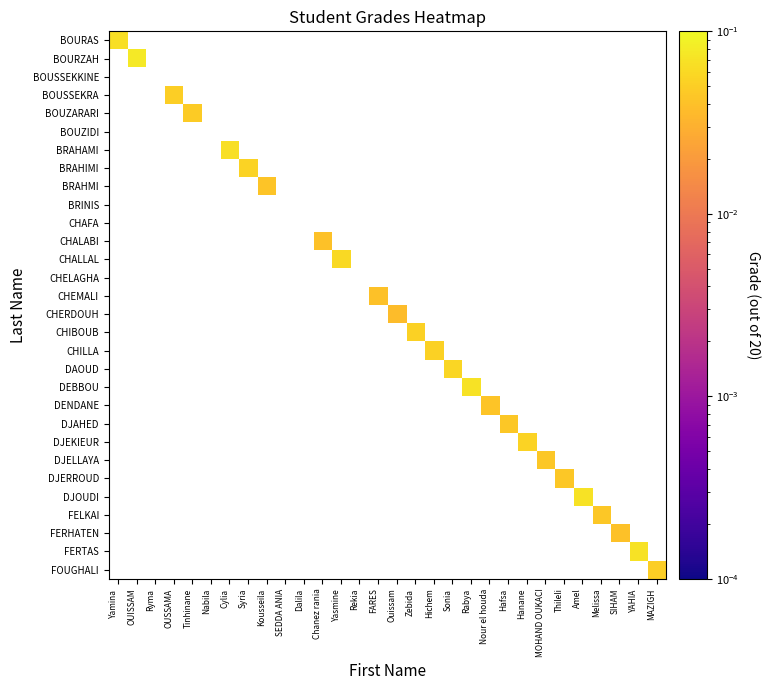

Rank the categories by BOURAS value from lowest to highest.

Yamina, OUISSAM, Ryma, OUSSAMA, Tinhinane, Nabila, Cylia, Syria, Kousseila, SEDDA ANIA, Dalila, Chanez rania, Yasmine, Rekia, FARES, Ouissam, Zebida, Hichem, Sonia, Rabya, Nour el houda, Hafsa, Hanane, MOHAND OUKACI, Thileli, Amel, Melissa, SIHAM, YAHIA, MAZIGH